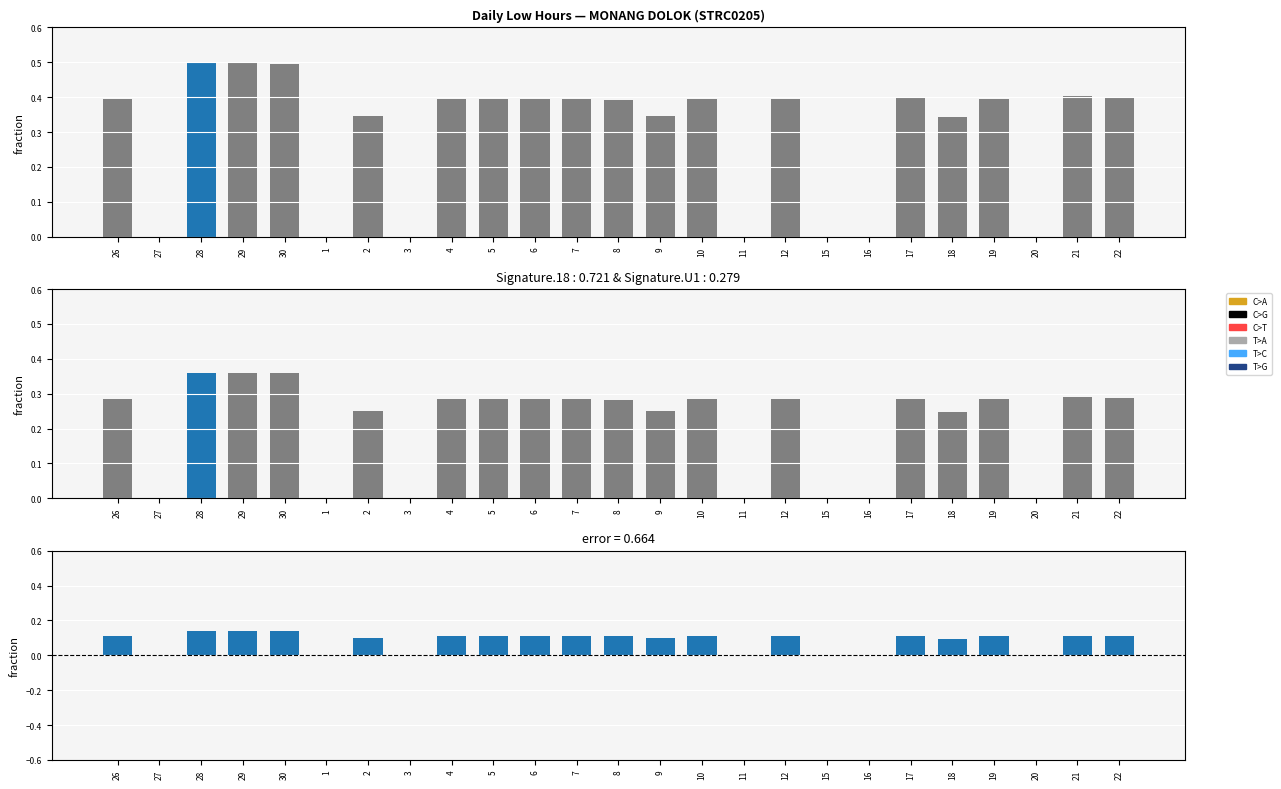

How many values in the Low series exceed 0?

18